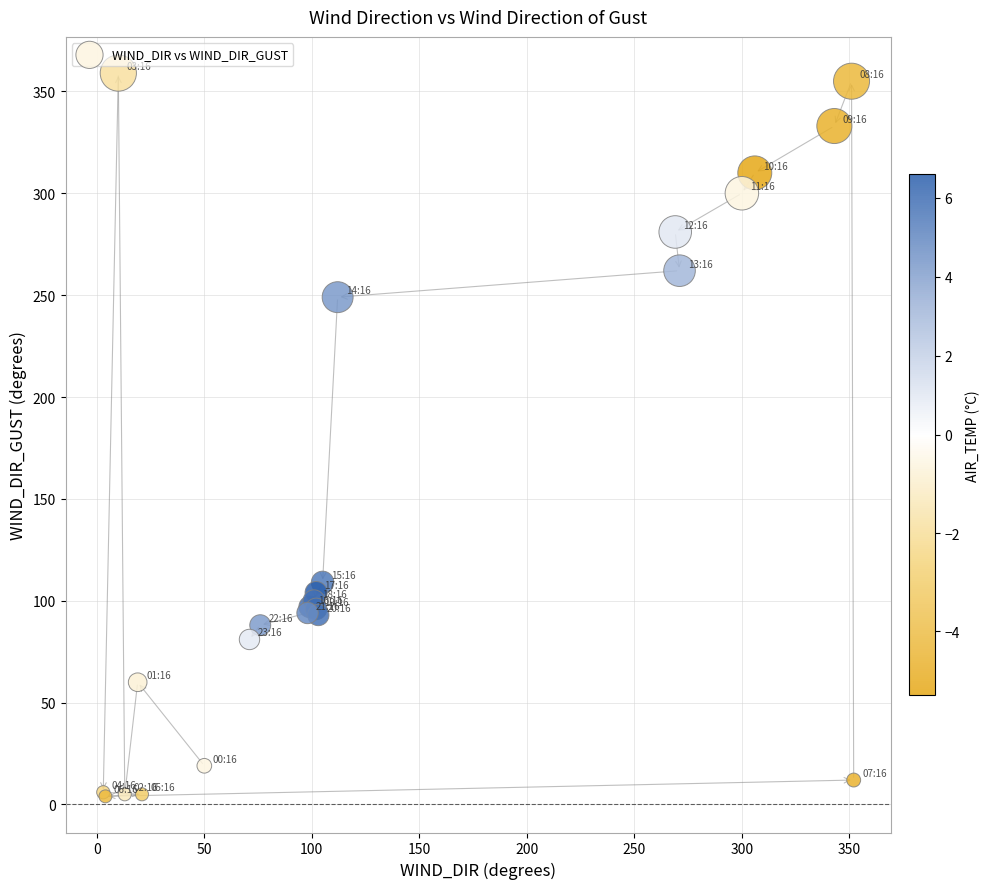

What Y value in the scatter plot is closest to 181?

249